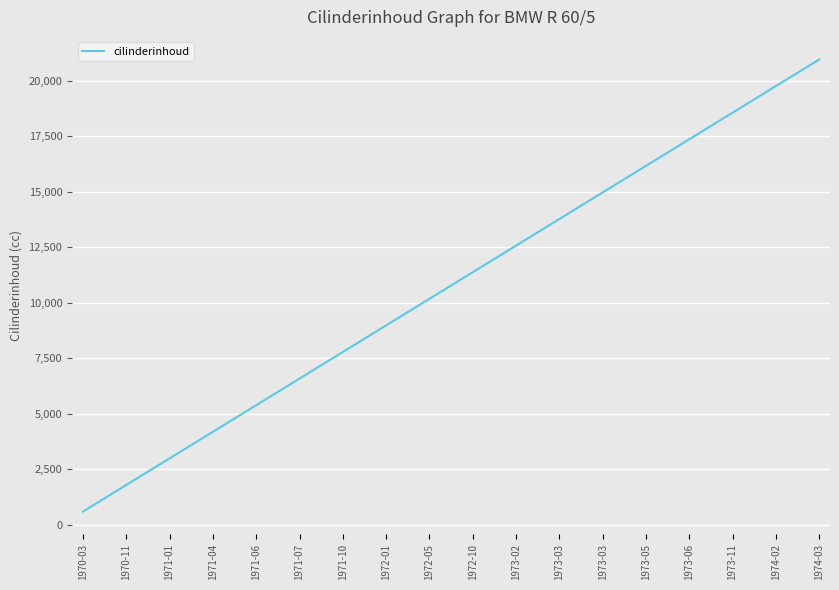

What is the maximum value shown in the chart?

20965